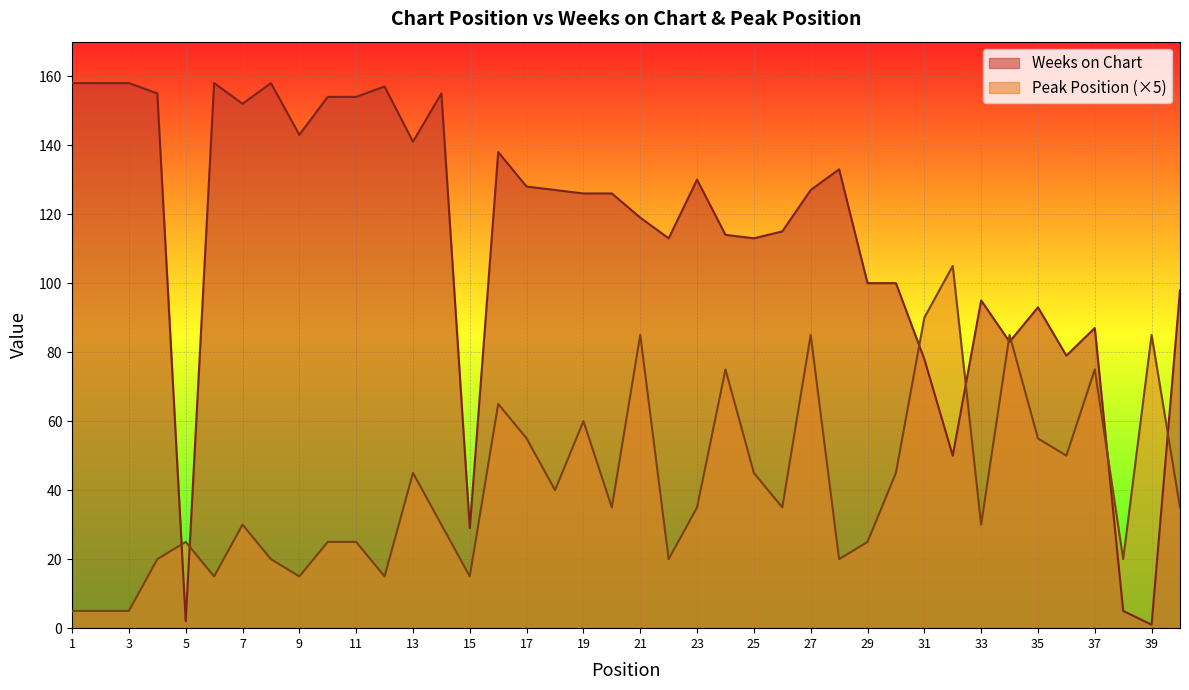

Is it true that Weeks on Chart equals 113 at 22?

True